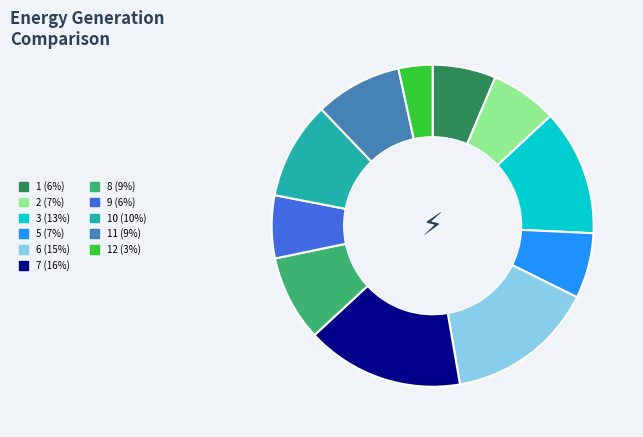

Does any single category account for the majority?

No